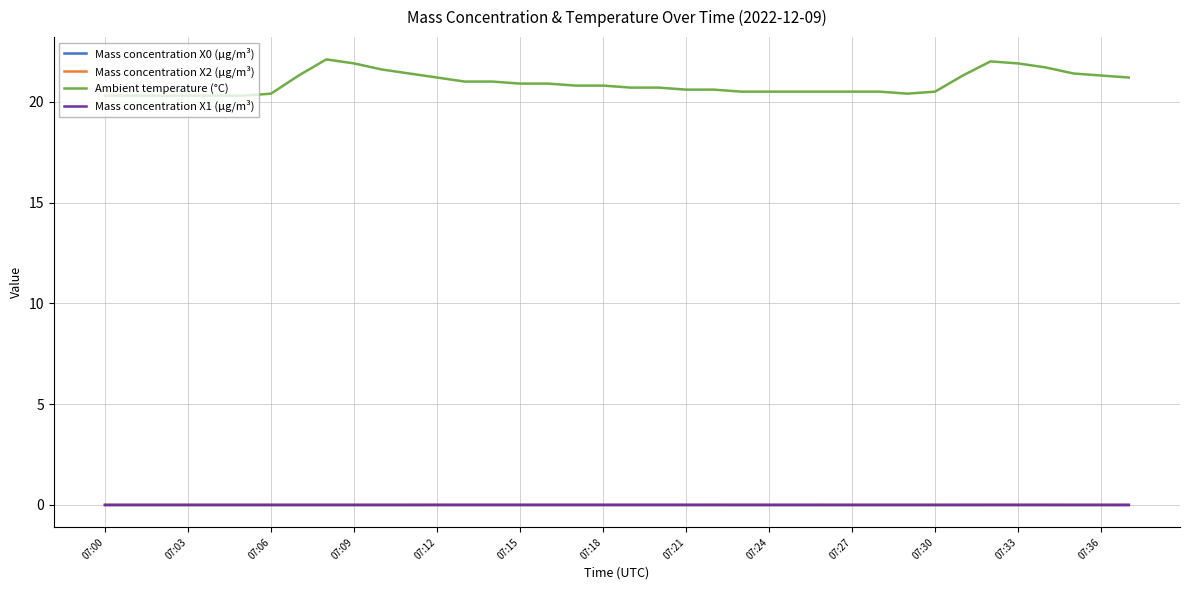

Which series has the largest range (max minus min)?

Ambient temperature (°C)